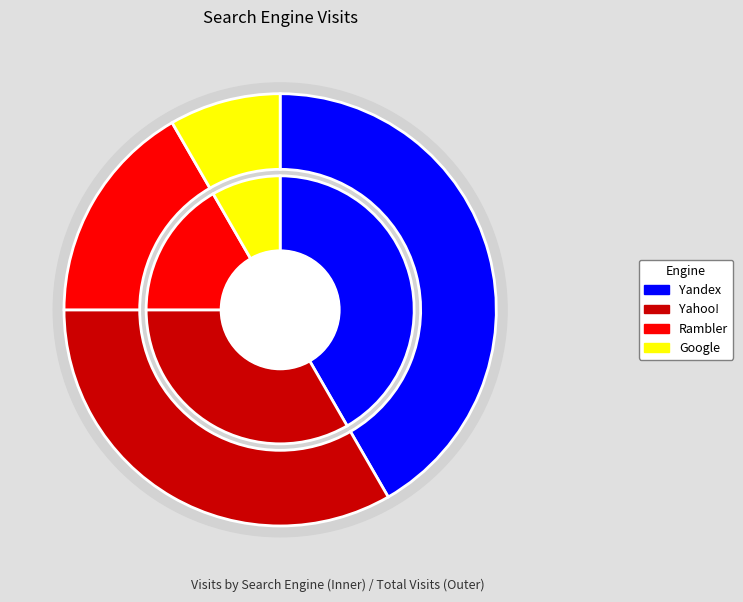

Does 6 account for over 50% of the chart?

No